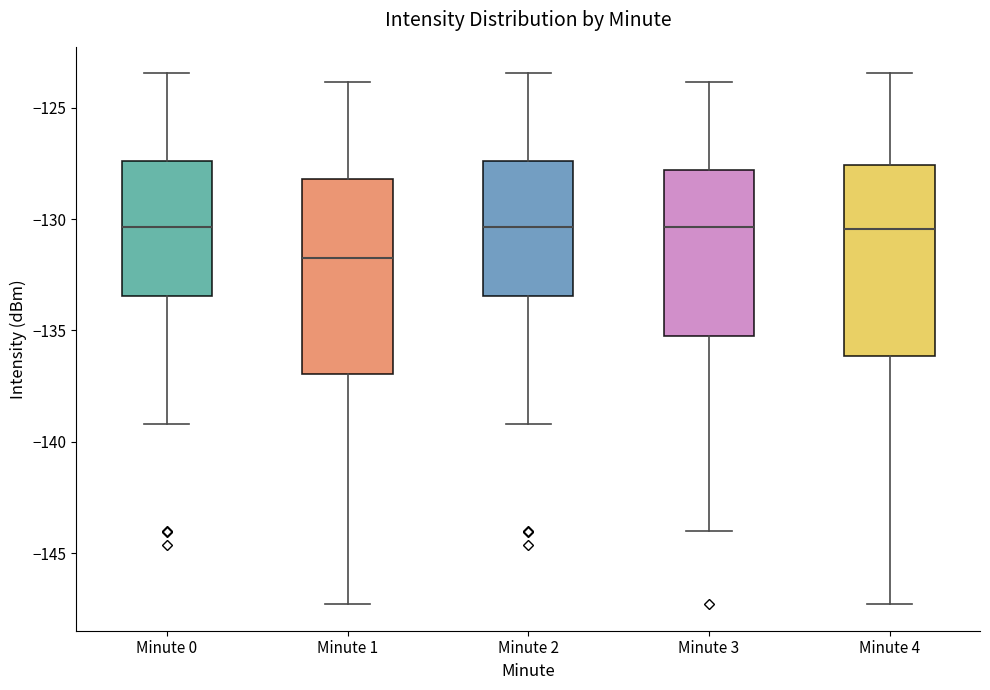

Reading left to right, transcribe this box plot: for each box, give where its median line is, the range the box spans, and where its two whiskers end, as read against the y-axis. The values are not printed on the chart, so give them approximately, as read against the axis.

Minute 0: median -130.5, box -133.5 to -127.5, whiskers -139.0 to -123.5
Minute 1: median -131.5, box -137.0 to -128.0, whiskers -147.5 to -124.0
Minute 2: median -130.5, box -133.5 to -127.5, whiskers -139.0 to -123.5
Minute 3: median -130.5, box -135.0 to -128.0, whiskers -144.0 to -124.0
Minute 4: median -130.5, box -136.0 to -127.5, whiskers -147.5 to -123.5